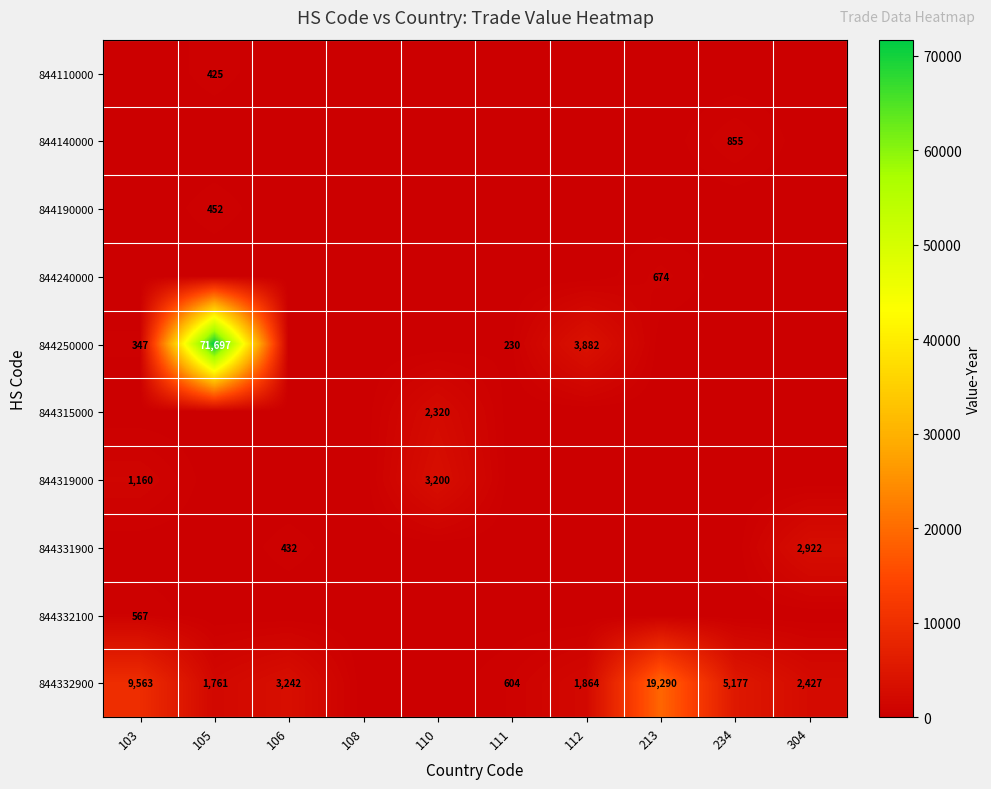

What is the spread (max minus min) of values at 304?

2922